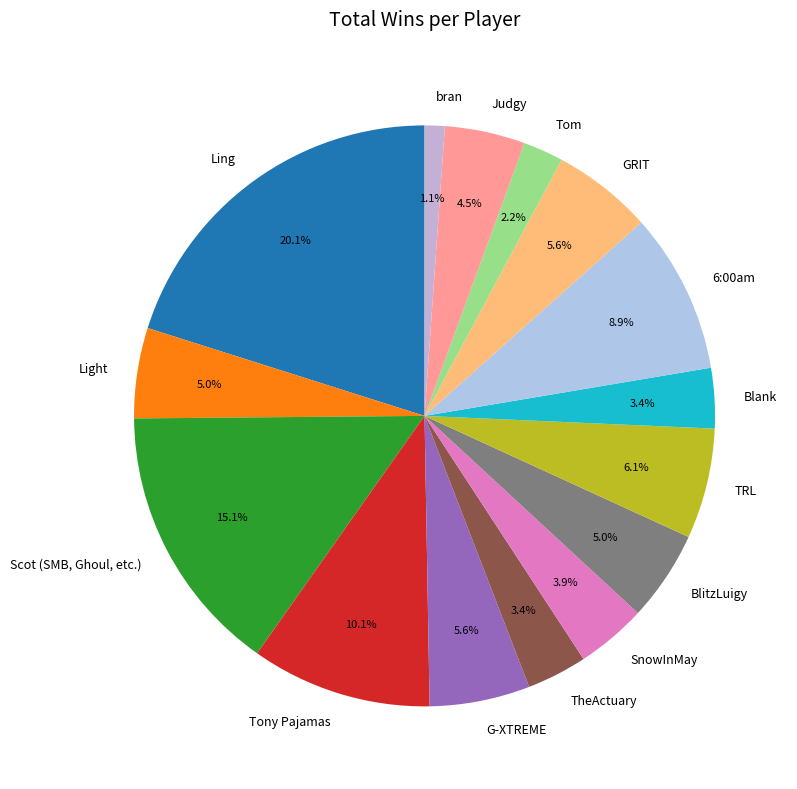

To the nearest percent, what is the difference between the Light and 6:00am slice percentages?

4%